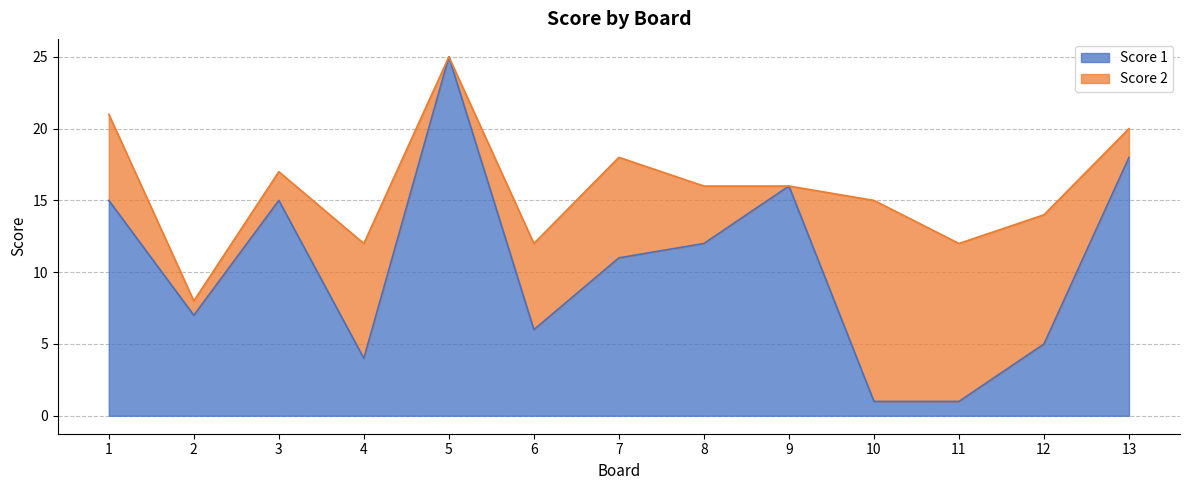

What is the greatest value displayed?

25